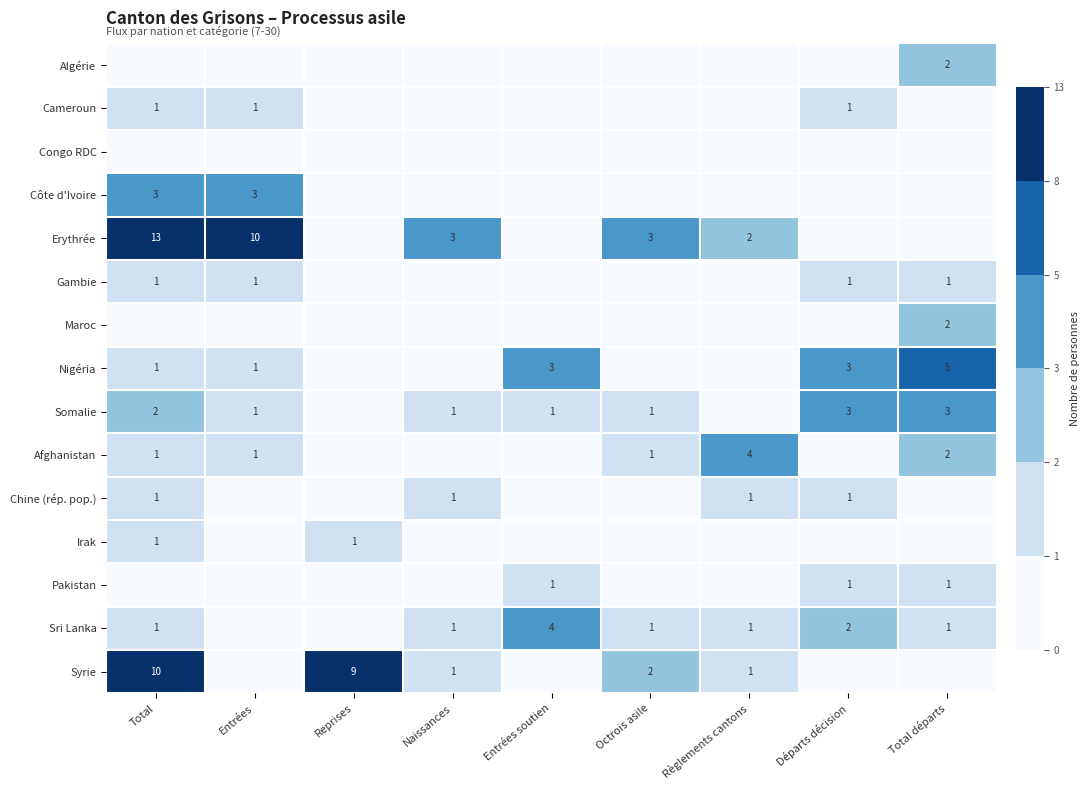

Is the value of Afghanistan at Total départs greater than the value of Côte d'Ivoire at Entrées?

No